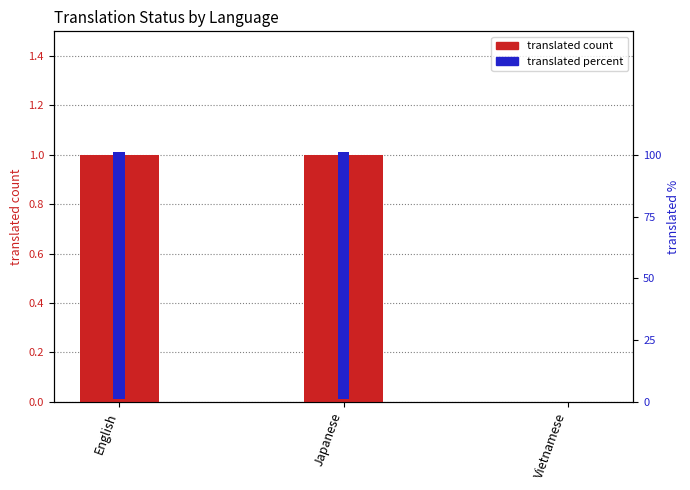

Is it true that translated_percent equals 100 at Japanese?

True